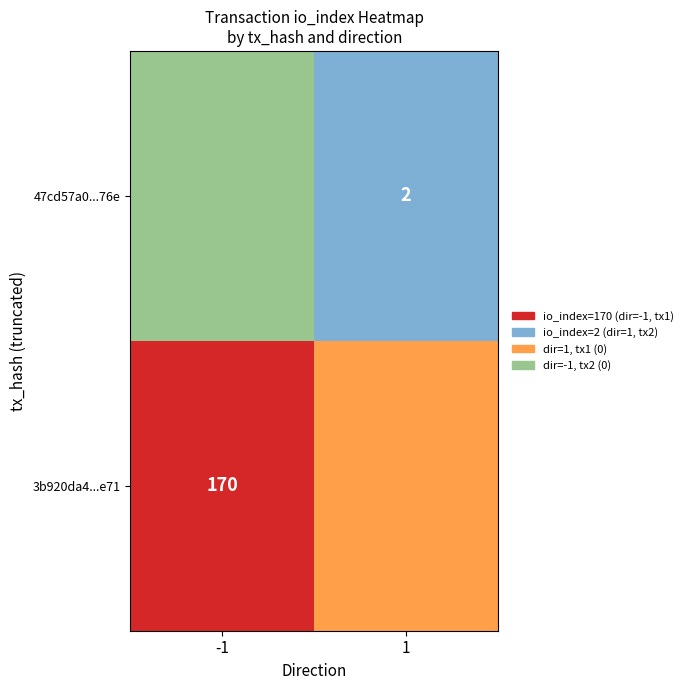

At io_index, list the series in order from smallest to largest.

47cd57a0a7a11495c4f4277727af3a06ea69376, 3b920da4bfc7a64fff2e3d2f12c790cc8c2ee71